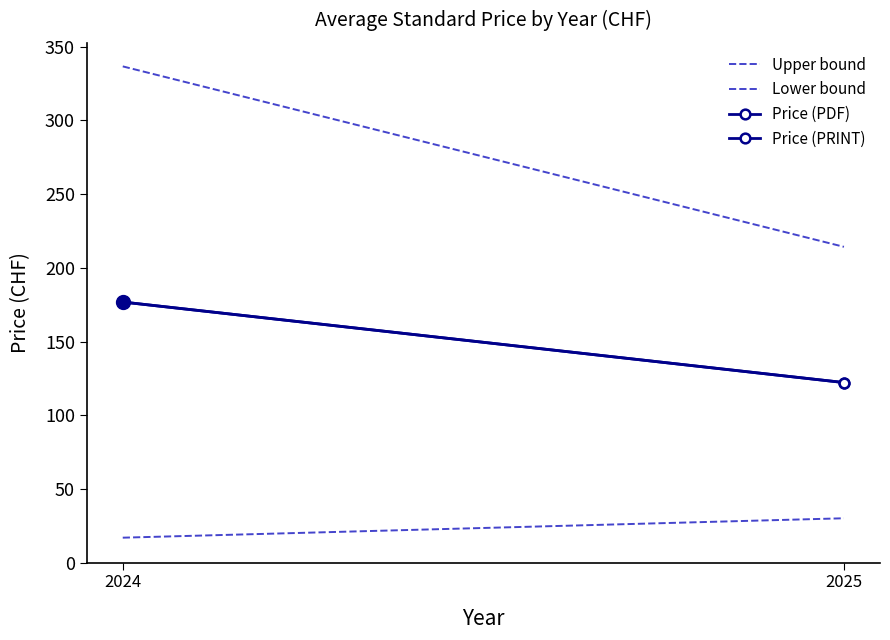

Is it true that Price (PDF) equals 176.8 at 2024?

True